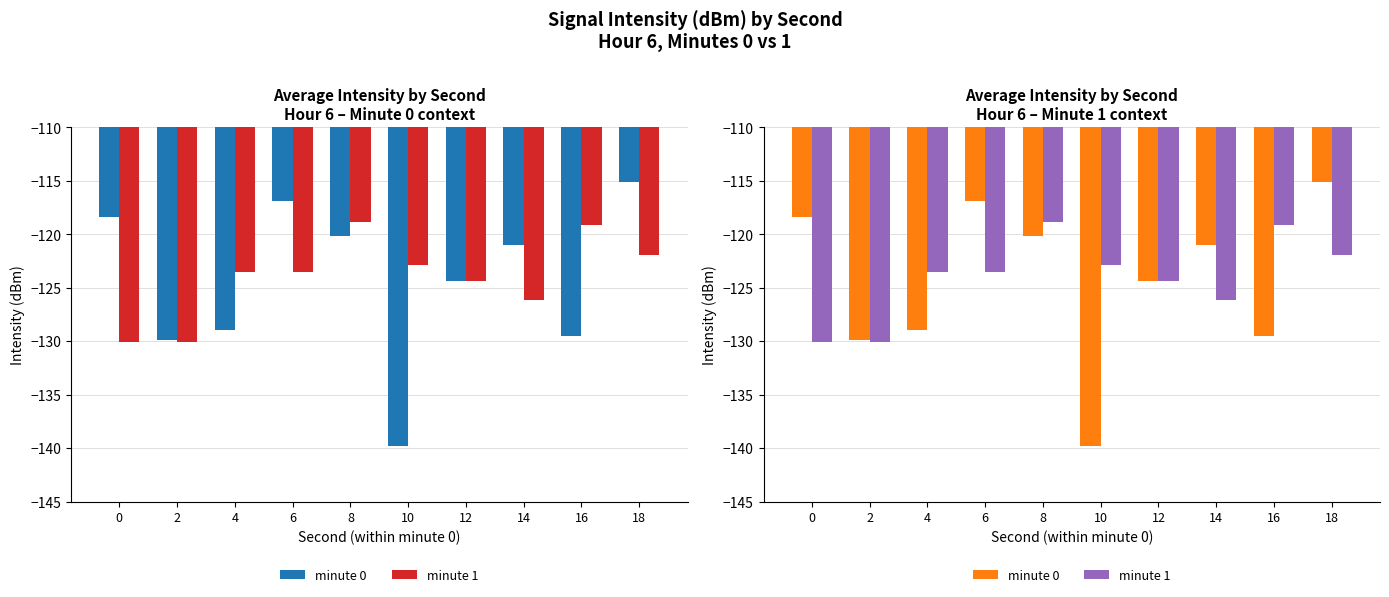

How many distinct data groups are displayed?

2